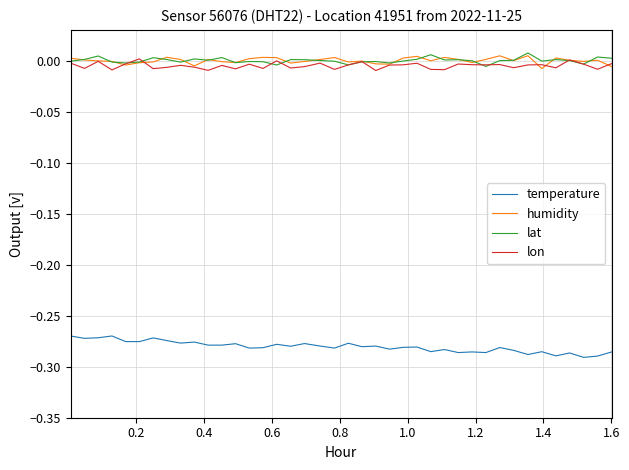

True or false: lon and temperature intersect in this chart.

False